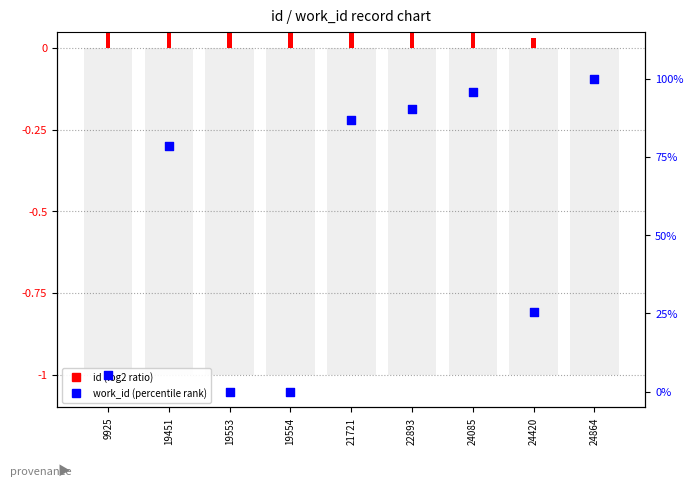

At which category is the sum across all series the highest?

24864